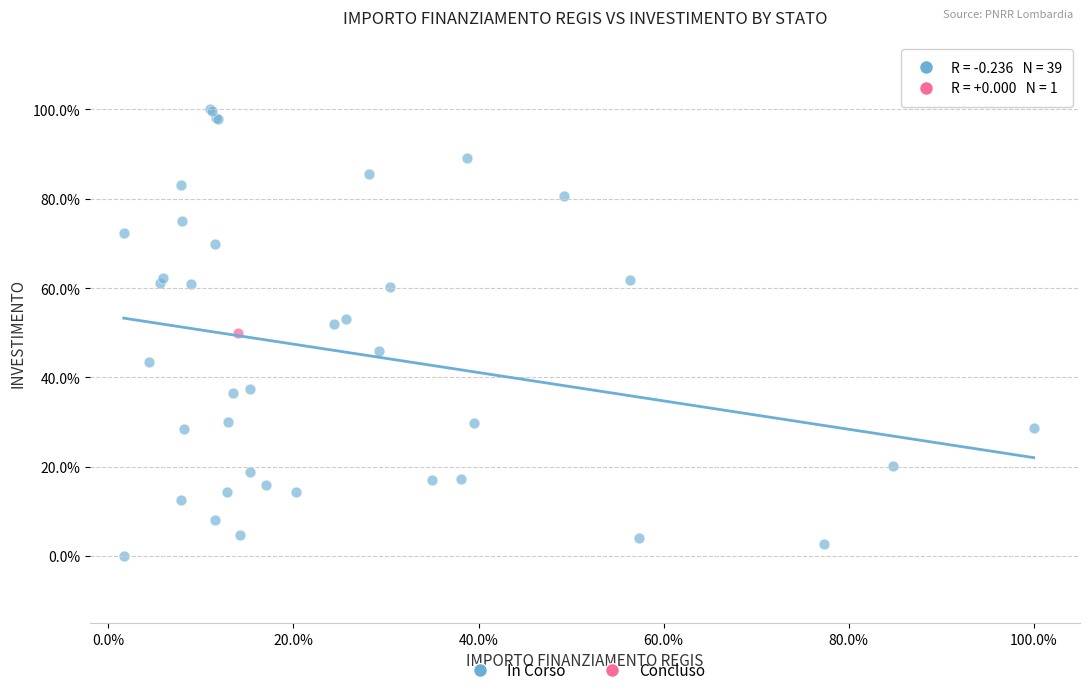

What are all the series names shown in the legend?

In Corso, Concluso